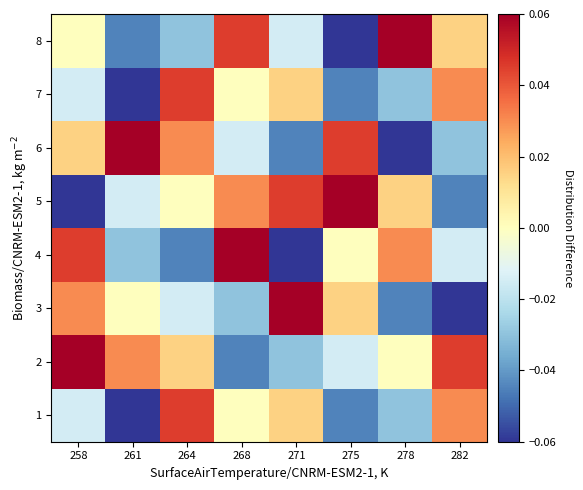

Reading left to right, extract all data points from this chart.

1: 258=-0.0	261=-0.1	264=0.0	268=0.0	271=0.0	275=-0.0	278=-0.0	282=0.0
2: 258=0.1	261=0.0	264=0.0	268=-0.0	271=-0.0	275=-0.0	278=0.0	282=0.0
3: 258=0.0	261=0.0	264=-0.0	268=-0.0	271=0.1	275=0.0	278=-0.0	282=-0.1
4: 258=0.0	261=-0.0	264=-0.0	268=0.1	271=-0.1	275=0.0	278=0.0	282=-0.0
5: 258=-0.1	261=-0.0	264=0.0	268=0.0	271=0.0	275=0.1	278=0.0	282=-0.0
6: 258=0.0	261=0.1	264=0.0	268=-0.0	271=-0.0	275=0.0	278=-0.1	282=-0.0
7: 258=-0.0	261=-0.1	264=0.0	268=0.0	271=0.0	275=-0.0	278=-0.0	282=0.0
8: 258=0.0	261=-0.0	264=-0.0	268=0.0	271=-0.0	275=-0.1	278=0.1	282=0.0